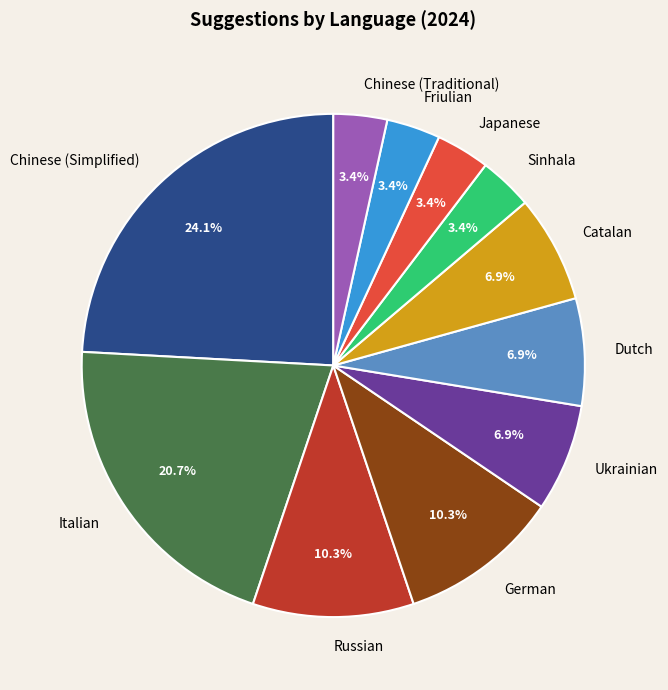

How much of the chart is everything except Catalan?

93.1%